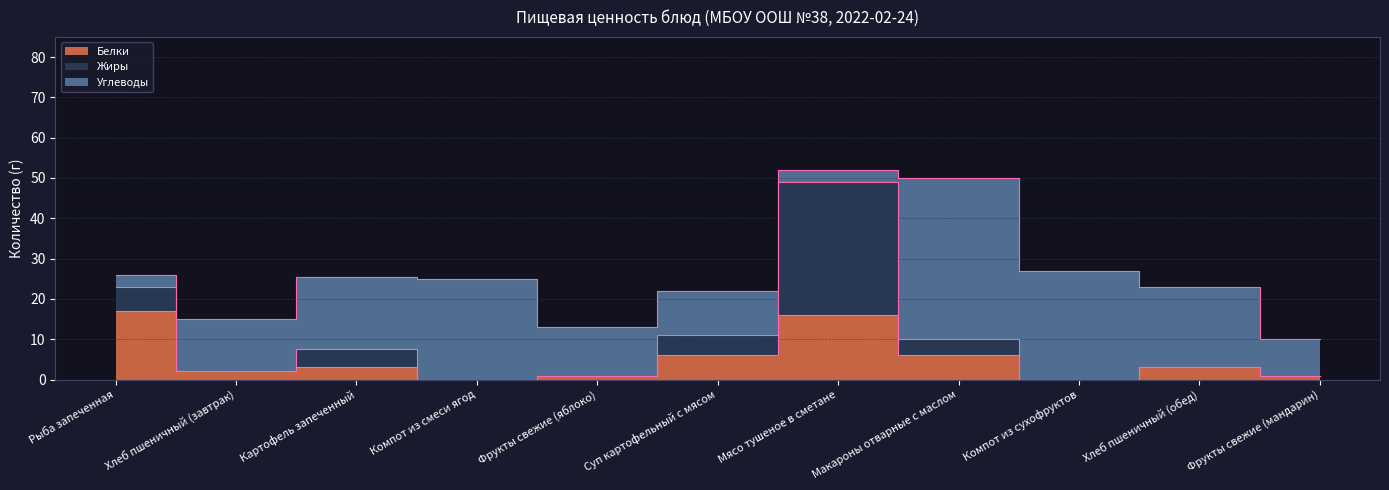

Reading left to right, list all the values displayed in this chart.

Белки: 17.0	2.0	3.0	0.0	1.0	6.0	16.0	6.0	0.0	3.0	1.0
Жиры: 6.0	0.0	4.5	0.0	0.0	5.0	33.0	4.0	0.0	0.0	0.0
Углеводы: 3.0	13.0	18.0	25.0	12.0	11.0	3.0	40.0	27.0	20.0	9.0